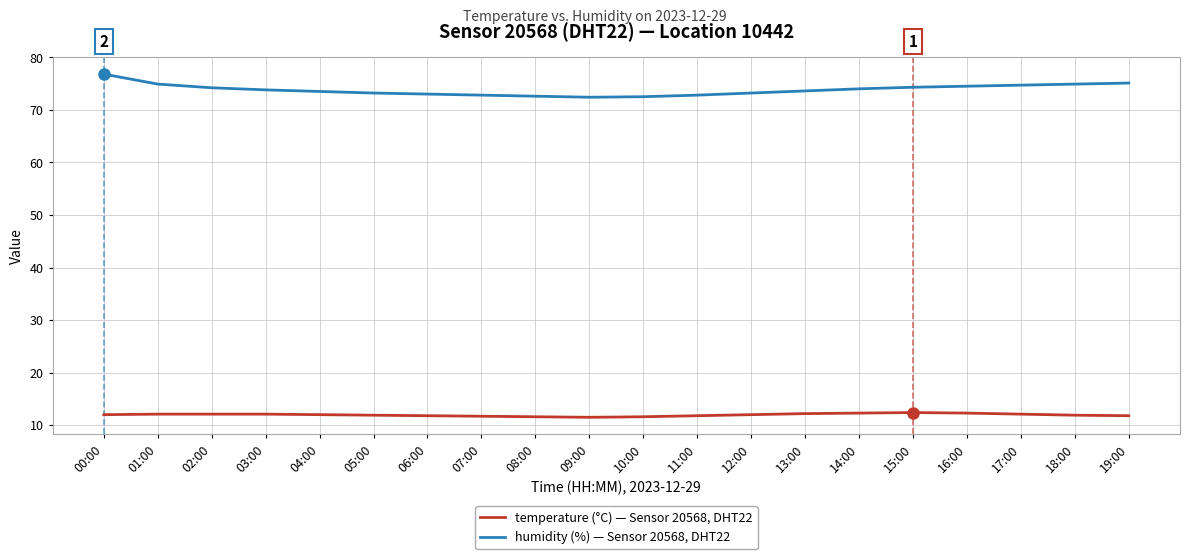

What position from the right is 01:00?

19